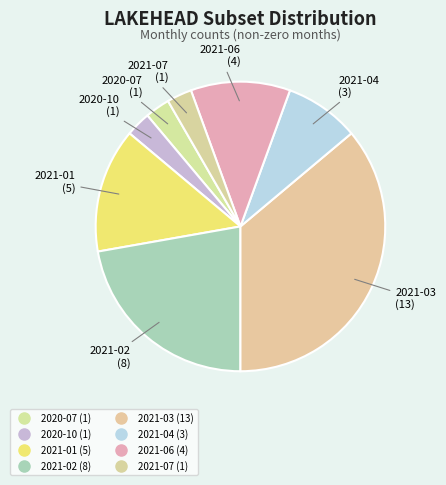

How many segments does this pie chart have?

8